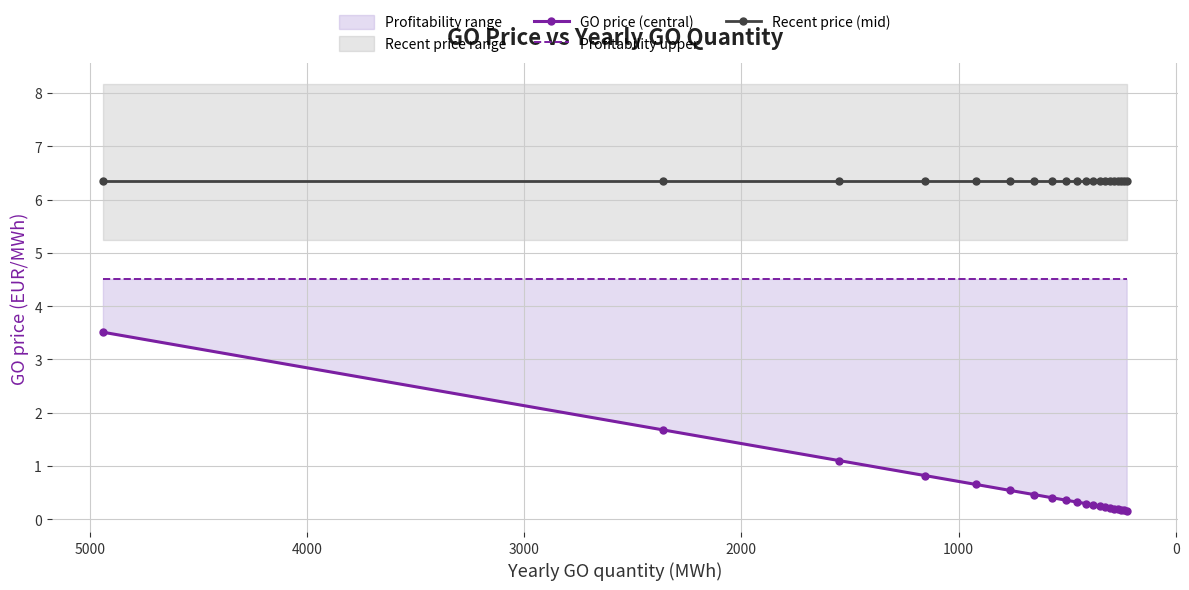

Does the chart have visible grid lines?

Yes